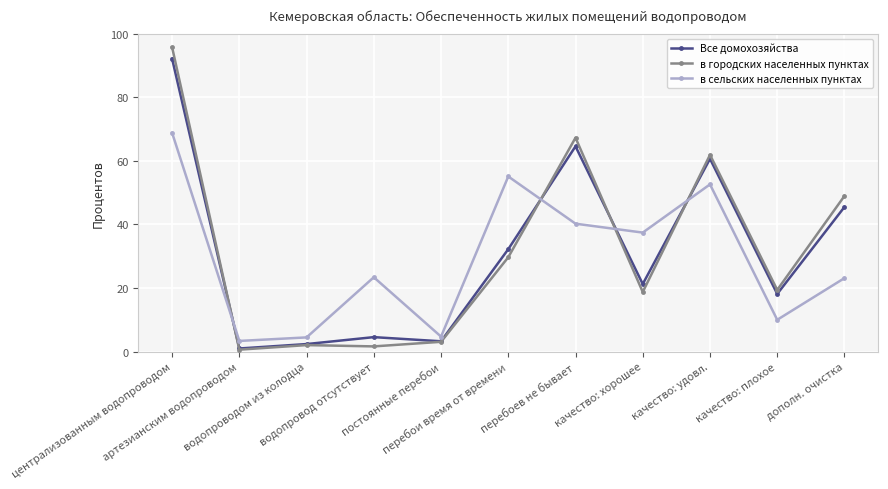

Which series has the widest spread of values?

в городских населенных пунктах